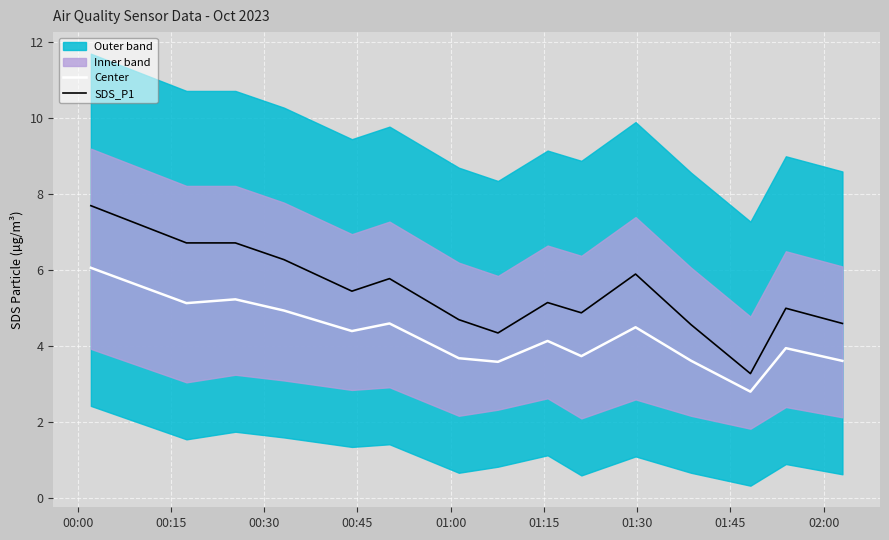

True or false: Center and SDS_P1 cross at least once.

False